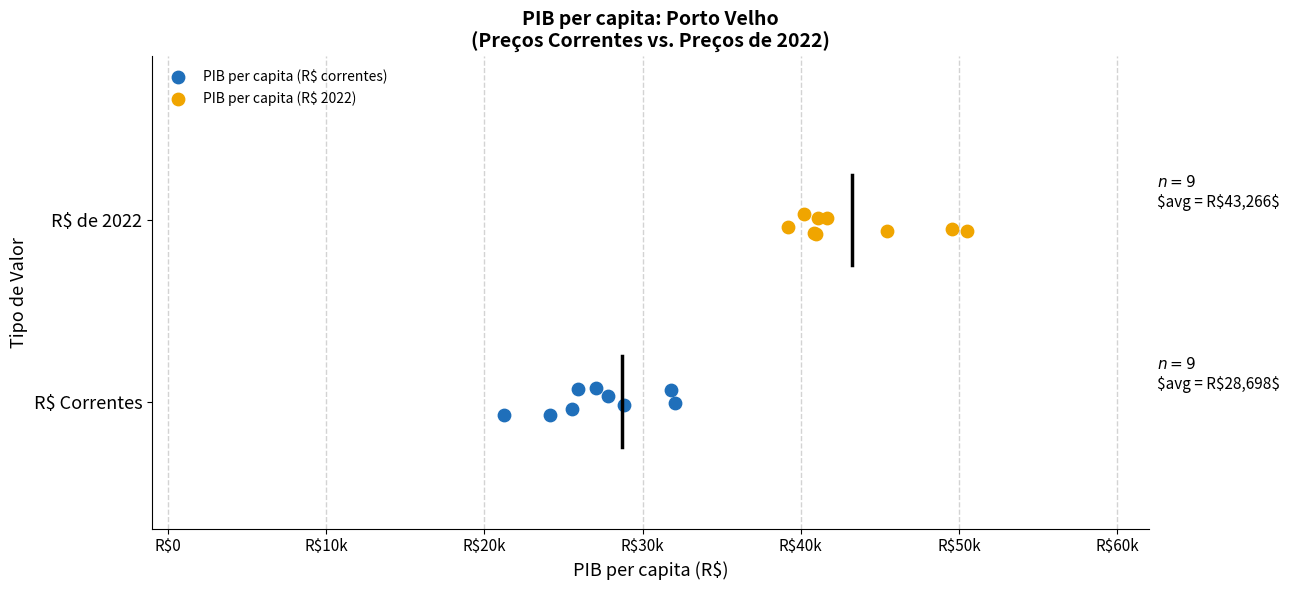

What are all the series names shown in the legend?

PIB per capita (R$ correntes), PIB per capita (R$ 2022)